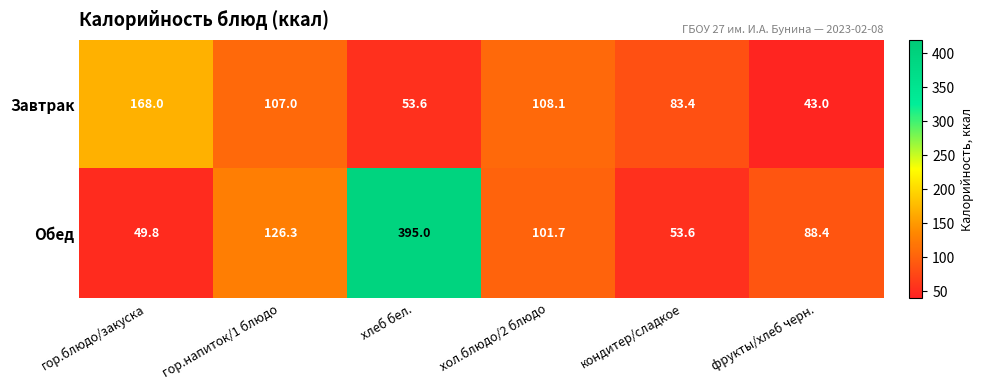

Reading right to left, list all the values displayed in this chart.

Завтрак: фрукты/хлеб черн.=43.0	кондитер/сладкое=83.4	хол.блюдо/2 блюдо=108.1	хлеб бел.=53.6	гор.напиток/1 блюдо=107.0	гор.блюдо/закуска=168.0
Обед: фрукты/хлеб черн.=88.4	кондитер/сладкое=53.6	хол.блюдо/2 блюдо=101.7	хлеб бел.=395.0	гор.напиток/1 блюдо=126.3	гор.блюдо/закуска=49.8